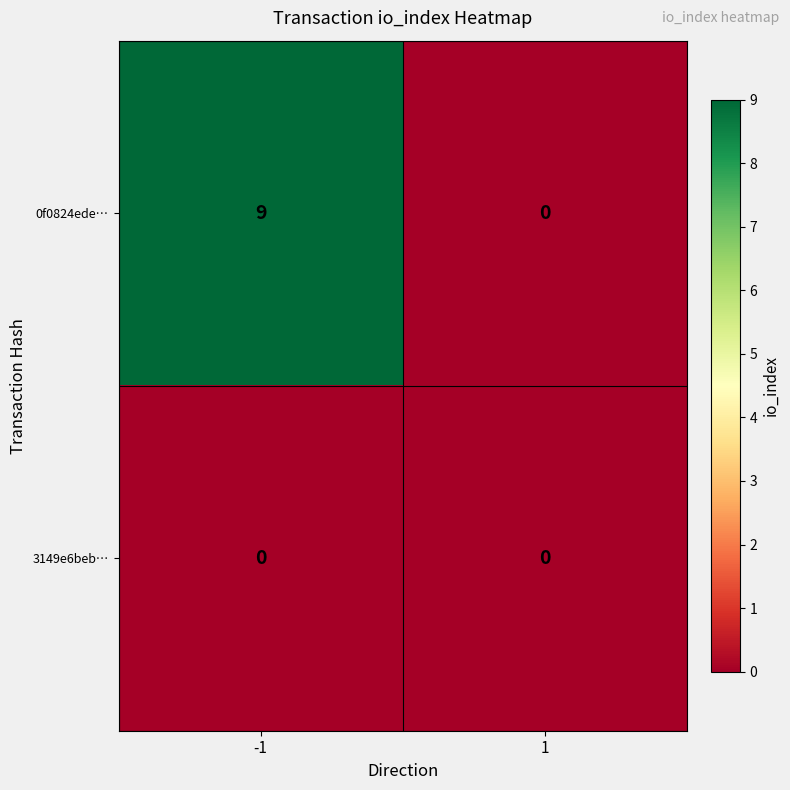

The value of 0f0824ede… at 1 is 0. True or false?

True